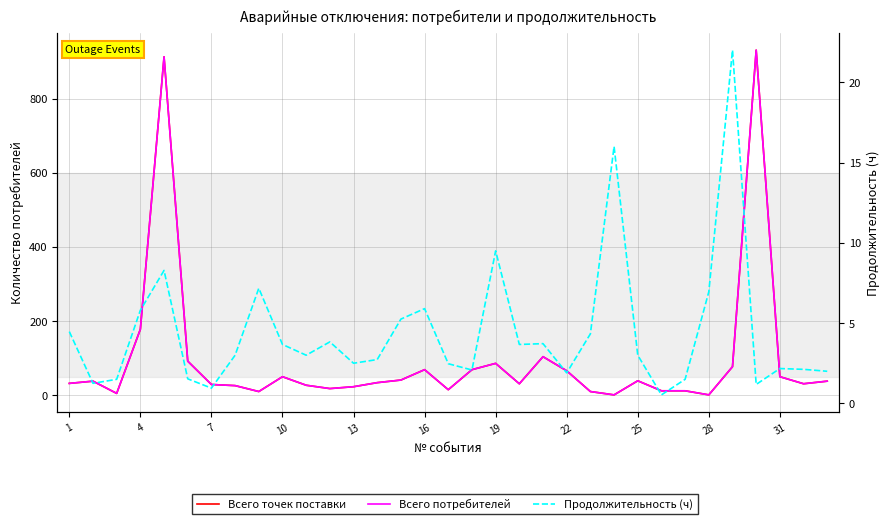

What is the sum of all Продолжительность (ч) values?

145.9